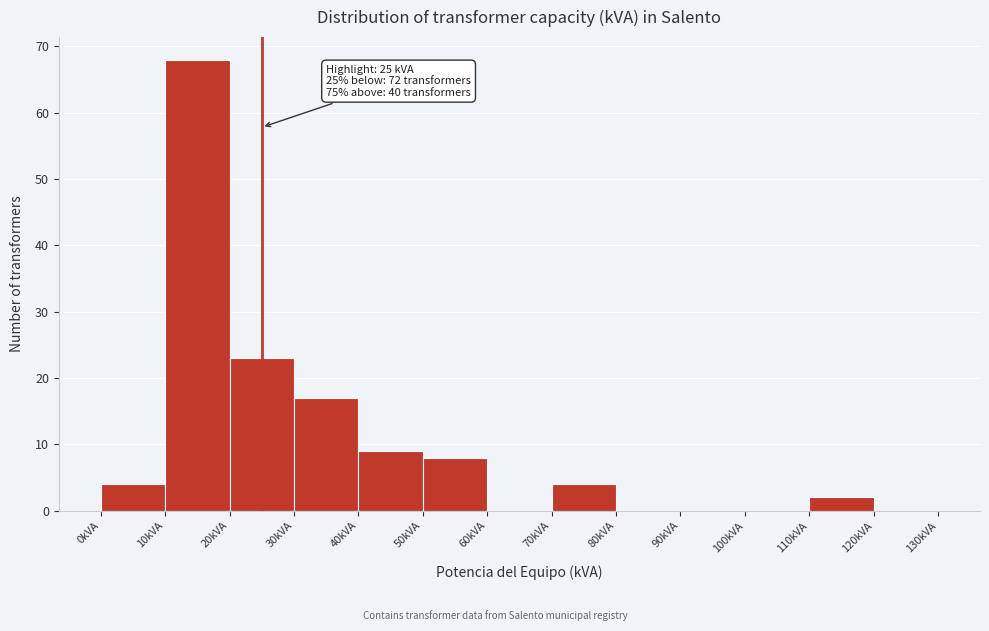

Over which range of the x-axis is the bar tallest?

10 to 20